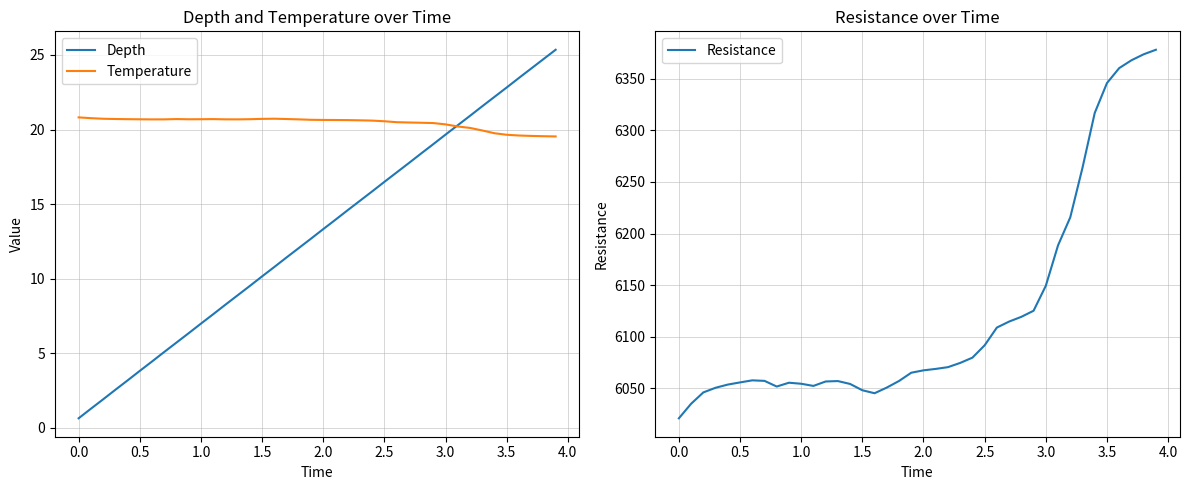

True or false: Depth and Resistance intersect in this chart.

False